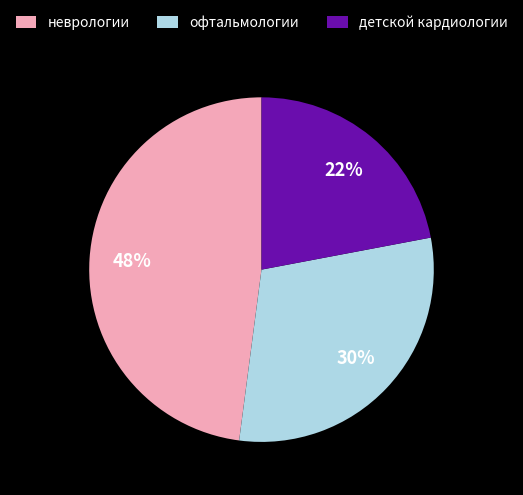

To the nearest percent, what percentage of the pie is неврологии?

48%